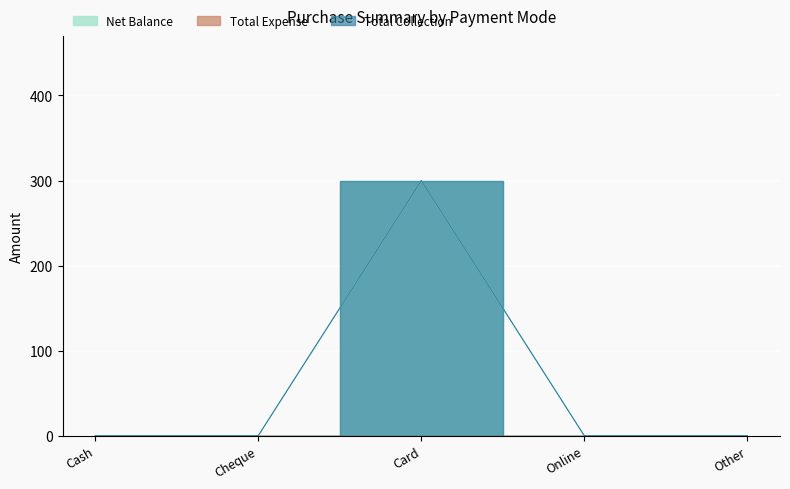

What position from the right is Online?

2